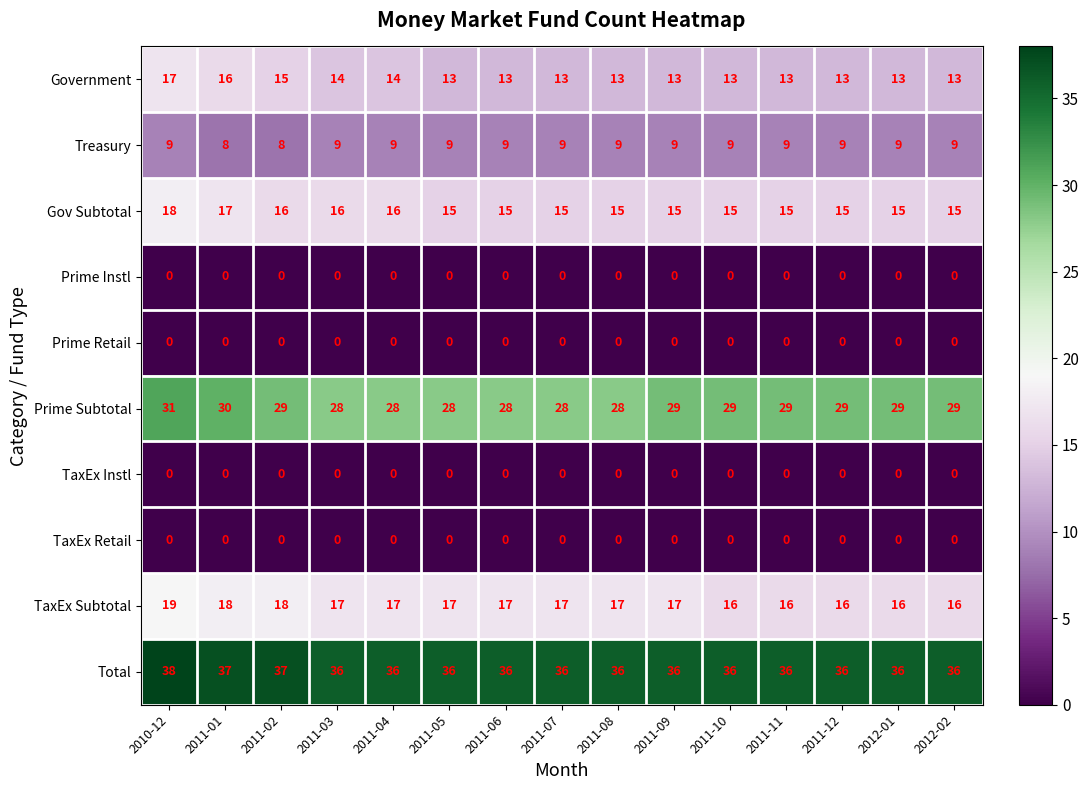

How many TaxEx Subtotal values are between 16 and 17?

12